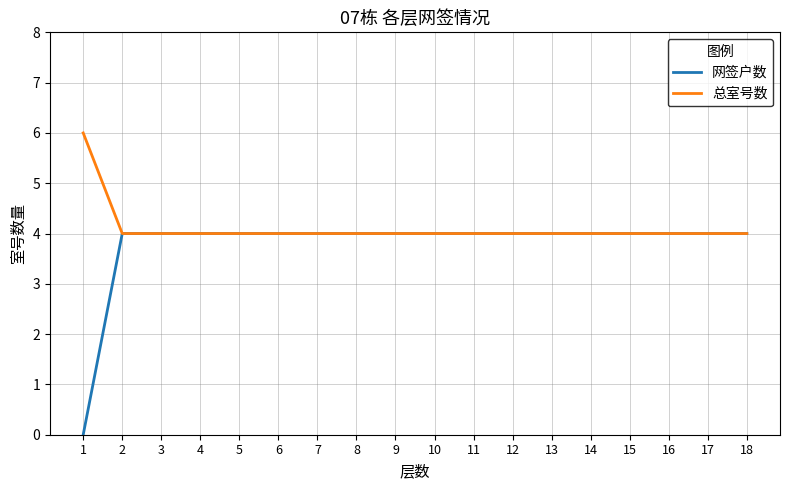

Which series has the widest spread of values?

网签户数